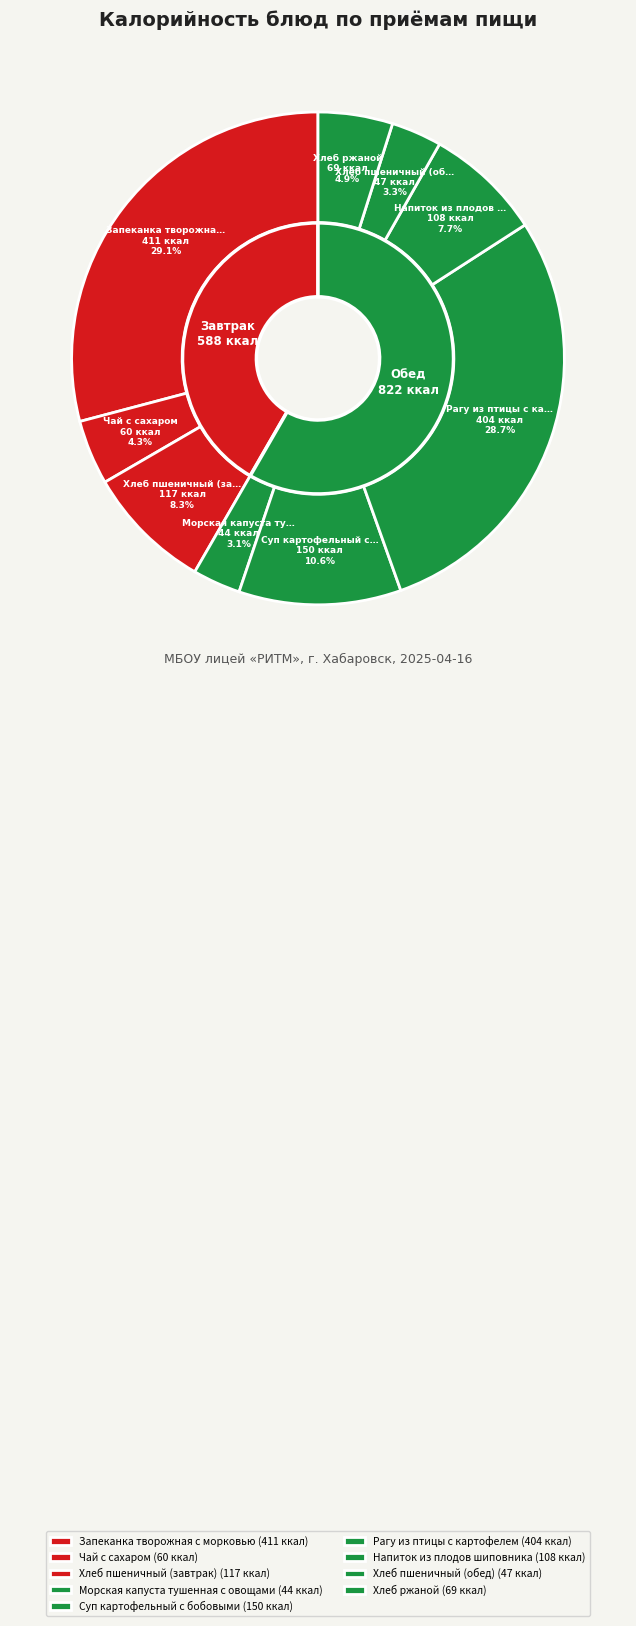

To the nearest percent, what is the combined percentage of Напиток из плодов шиповника and Хлеб пшеничный (обед)?

11%